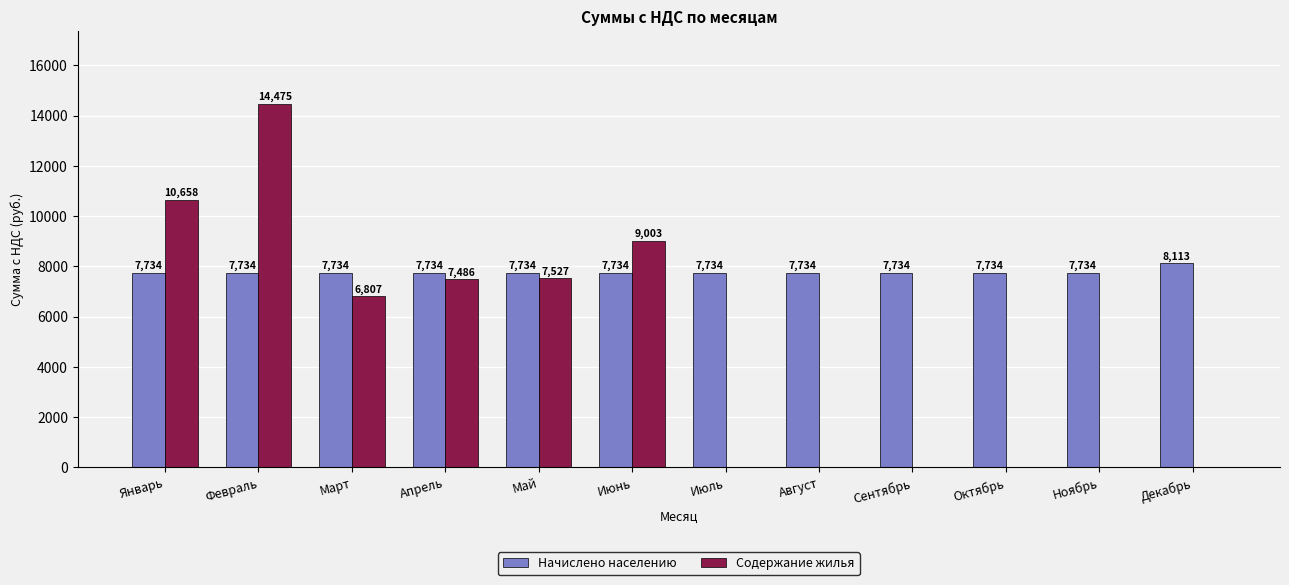

The value of Начислено населению at Сентябрь is 13053.4. True or false?

False